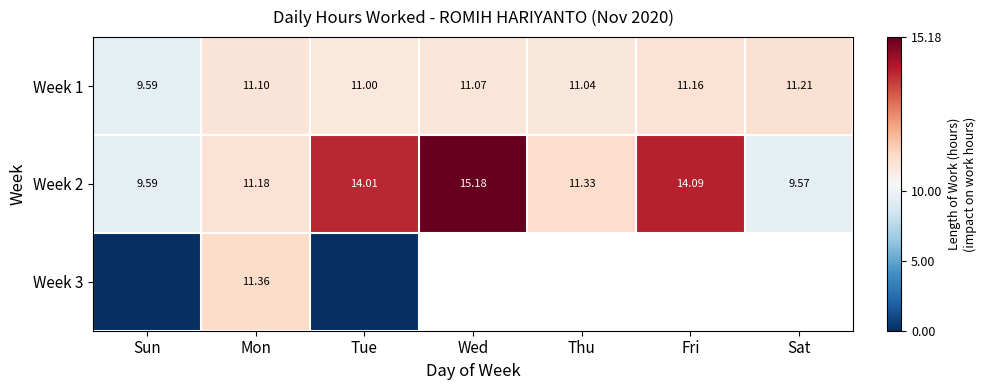

At which label is Week 1 closest to 10?

Sun